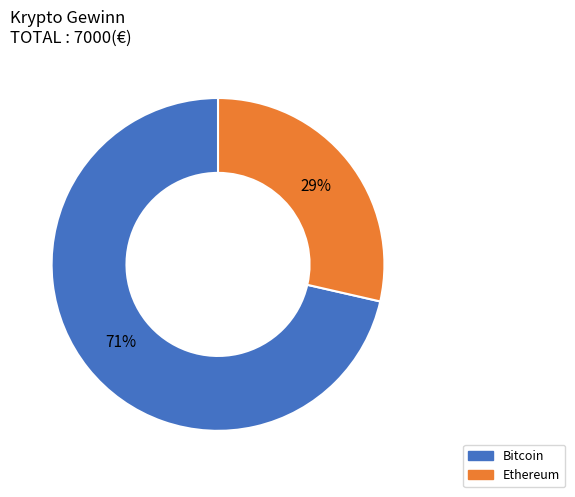

To the nearest percent, what percentage of the pie is Bitcoin?

71%